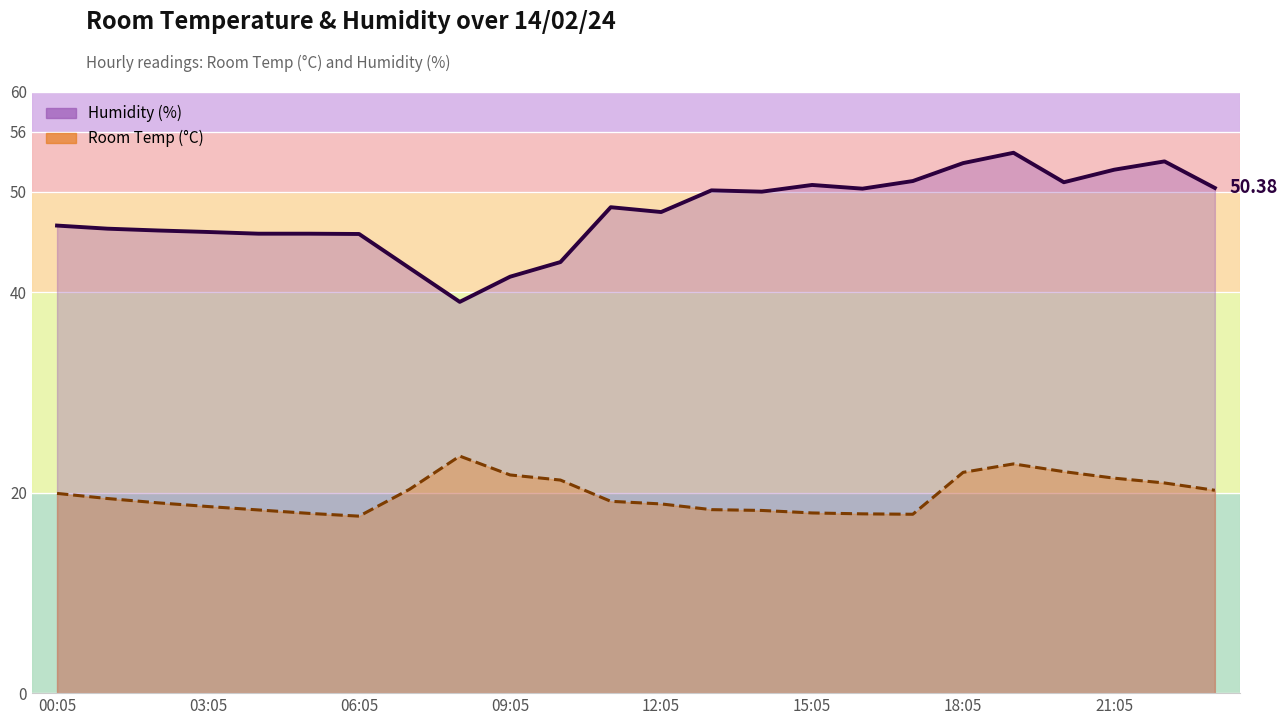

What is the sum of the Humidity values at 09:05 and 16:05?

91.8